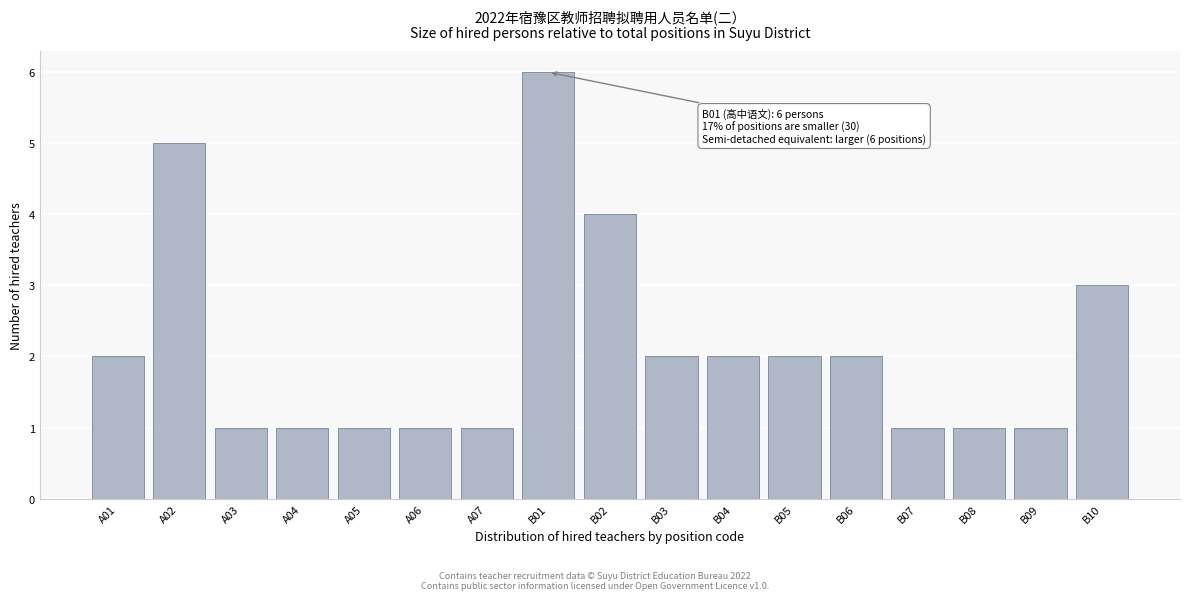

Reading right to left, extract all data points from this chart.

B10=3	B09=1	B08=1	B07=1	B06=2	B05=2	B04=2	B03=2	B02=4	B01=6	A07=1	A06=1	A05=1	A04=1	A03=1	A02=5	A01=2